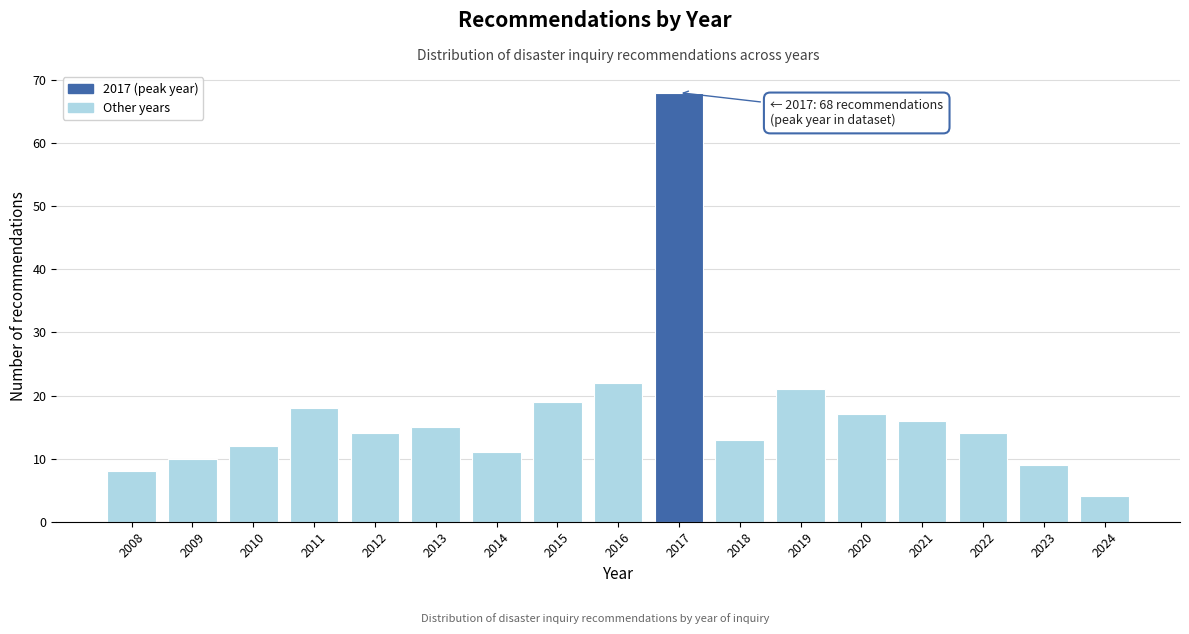

Reading right to left, list all the values displayed in this chart.

2024=4	2023=9	2022=14	2021=16	2020=17	2019=21	2018=13	2017=68	2016=22	2015=19	2014=11	2013=15	2012=14	2011=18	2010=12	2009=10	2008=8